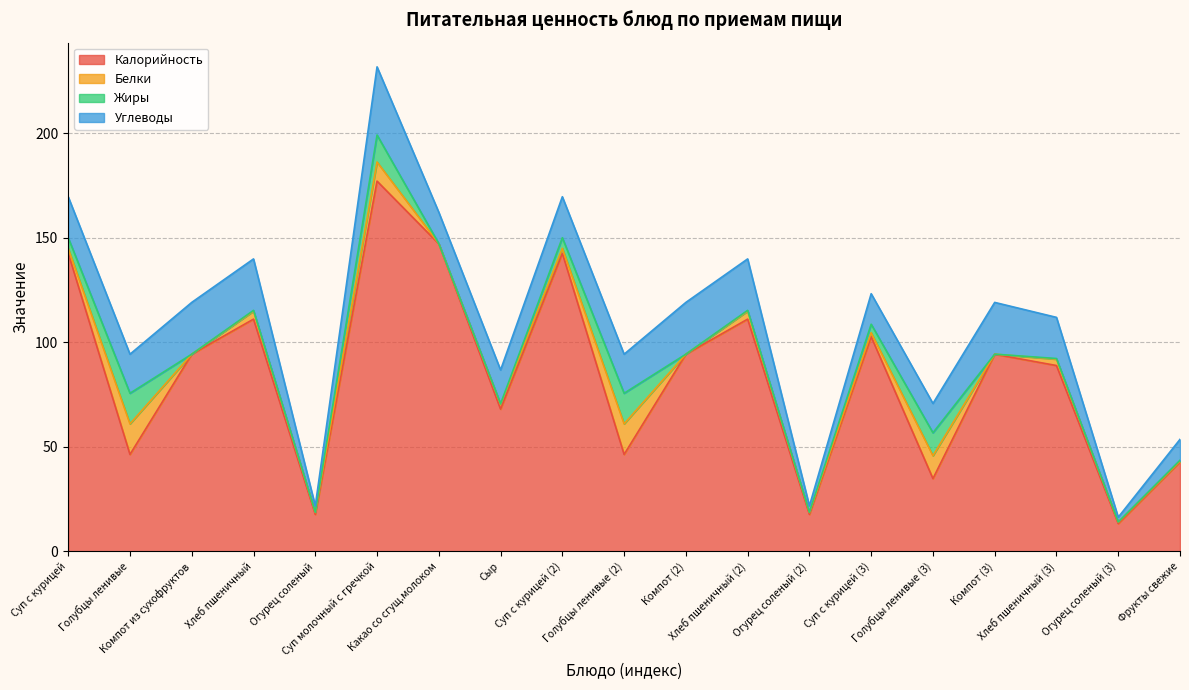

Rank the categories by Калорийность value from highest to lowest.

Суп молочный с гречкой, Какао со сгущ.молоком, Суп с курицей, Суп с курицей (2), Хлеб пшеничный, Хлеб пшеничный (2), Суп с курицей (3), Компот из сухофруктов, Компот (2), Компот (3), Хлеб пшеничный (3), Сыр, Голубцы ленивые, Голубцы ленивые (2), Фрукты свежие, Голубцы ленивые (3), Огурец соленый, Огурец соленый (2), Огурец соленый (3)